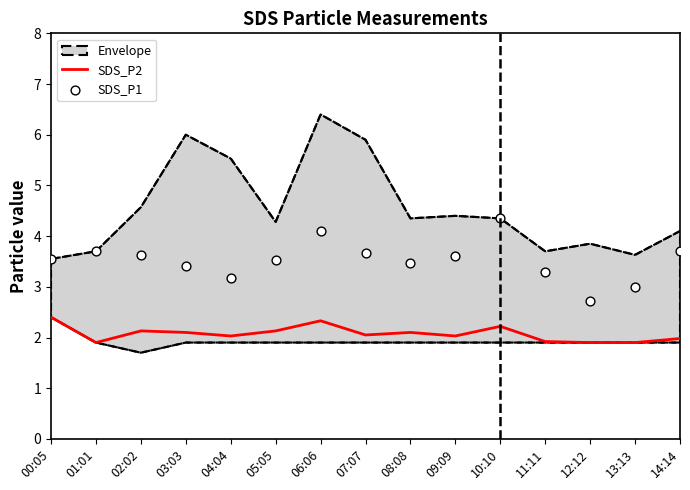

Which series has the largest total across all categories?

SDS_P1